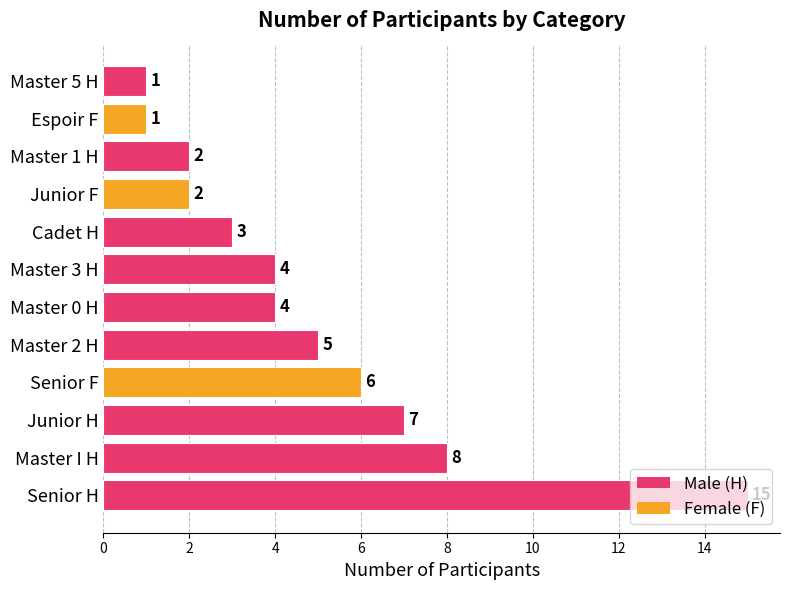

True or false: the data shows 4 at Master 3 H.

True